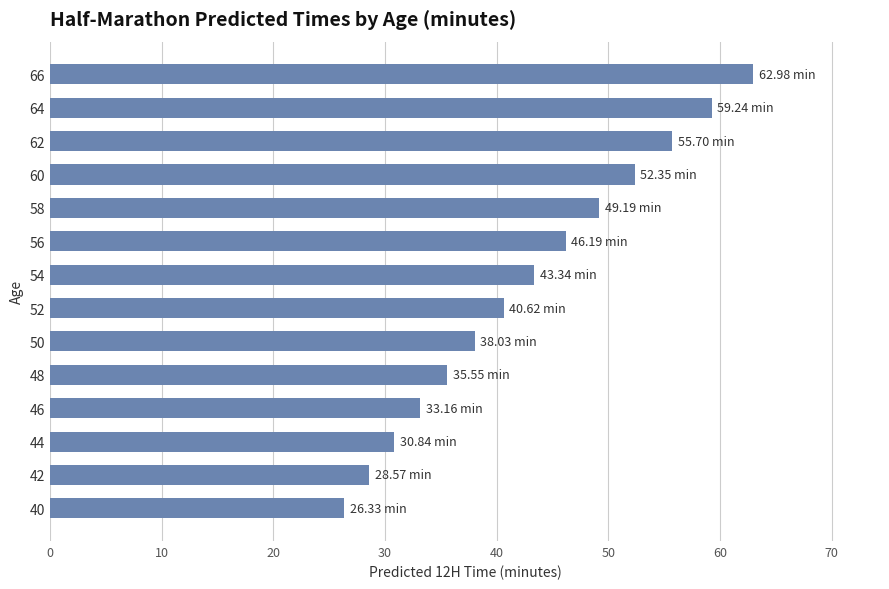

List the labels in order of value, largest first.

66, 64, 62, 60, 58, 56, 54, 52, 50, 48, 46, 44, 42, 40